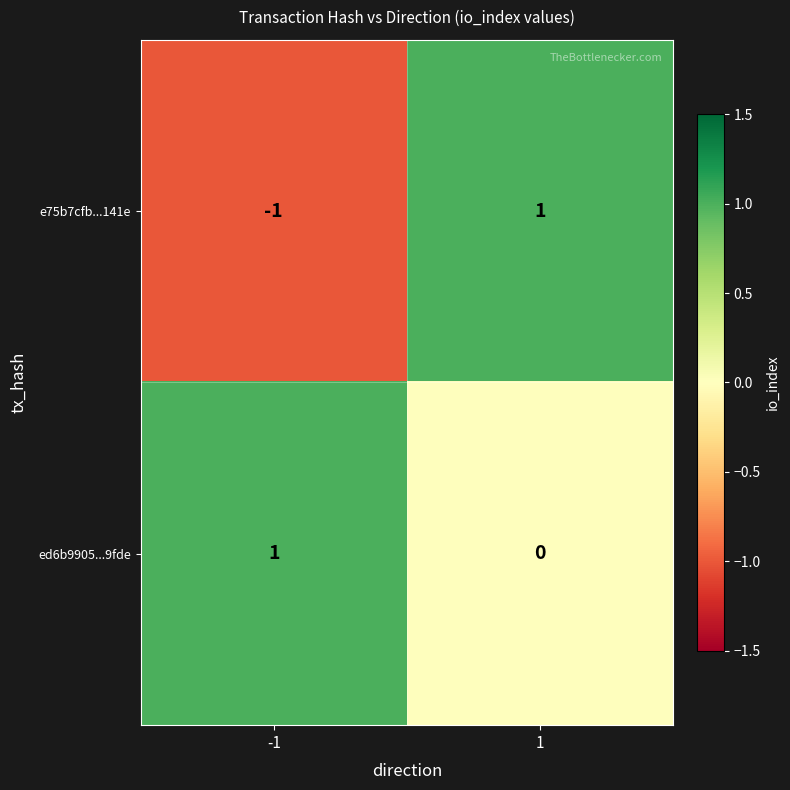

The value of ed6b9905...9fde at 1 is 0. True or false?

True